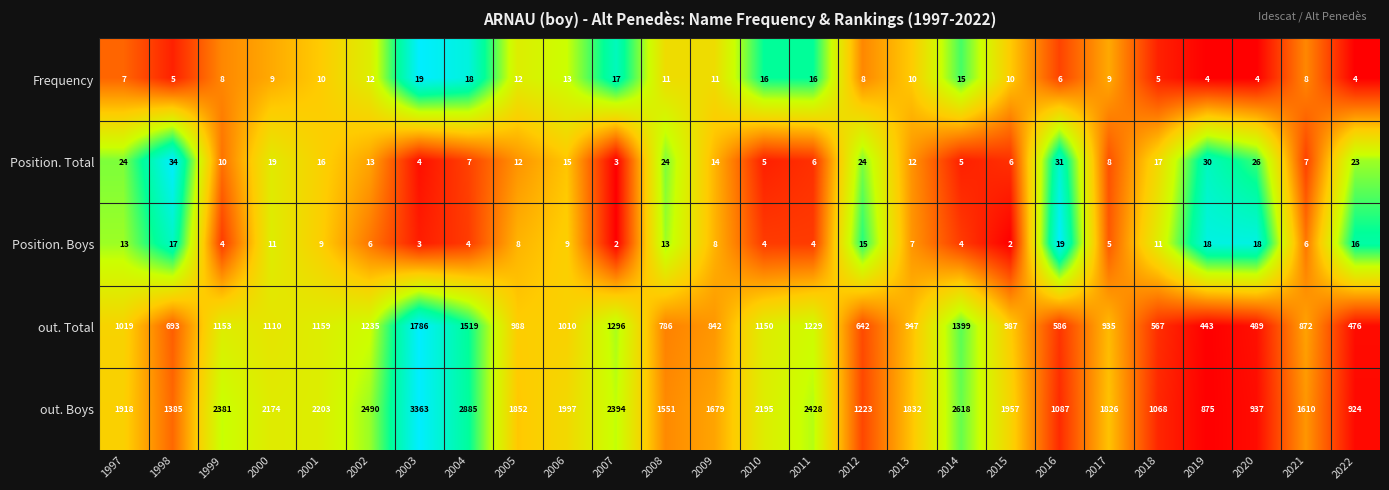

What is the spread (max minus min) of values at 2011?

2424